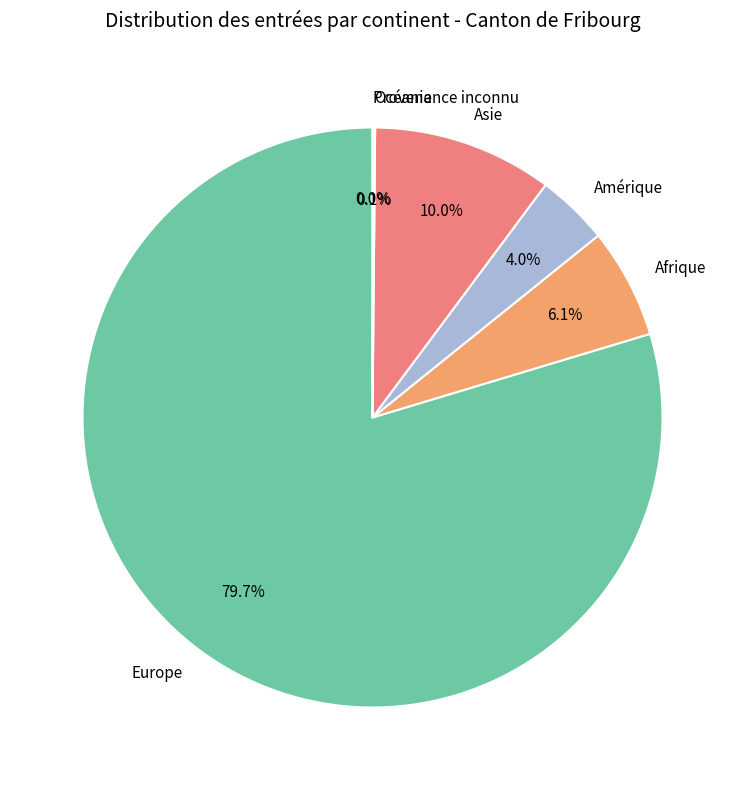

What is the largest slice in the pie chart?

Europe